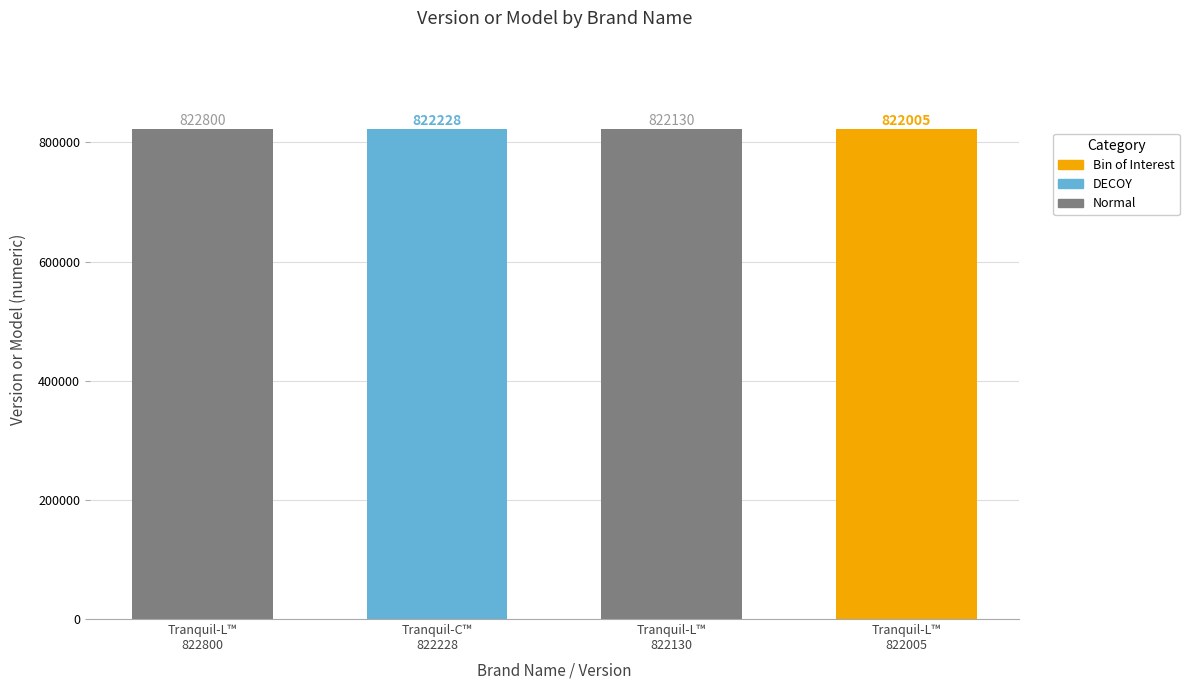

What is the label of the 2nd bar from the left?

Tranquil-C™
822228